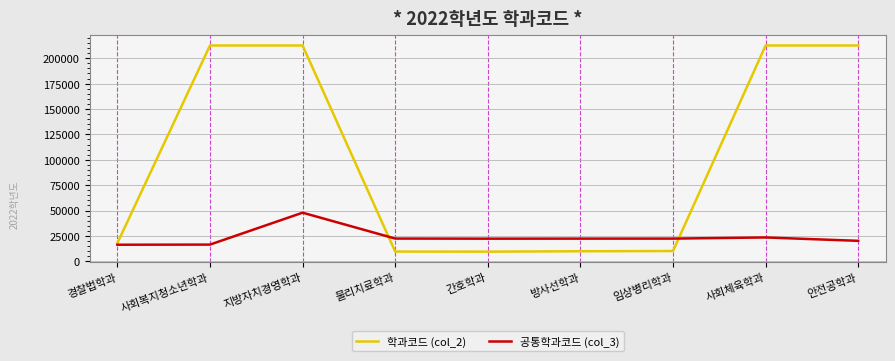

Which category has the highest value in the 공통학과코드 (col_3) series?

지방자치경영학과